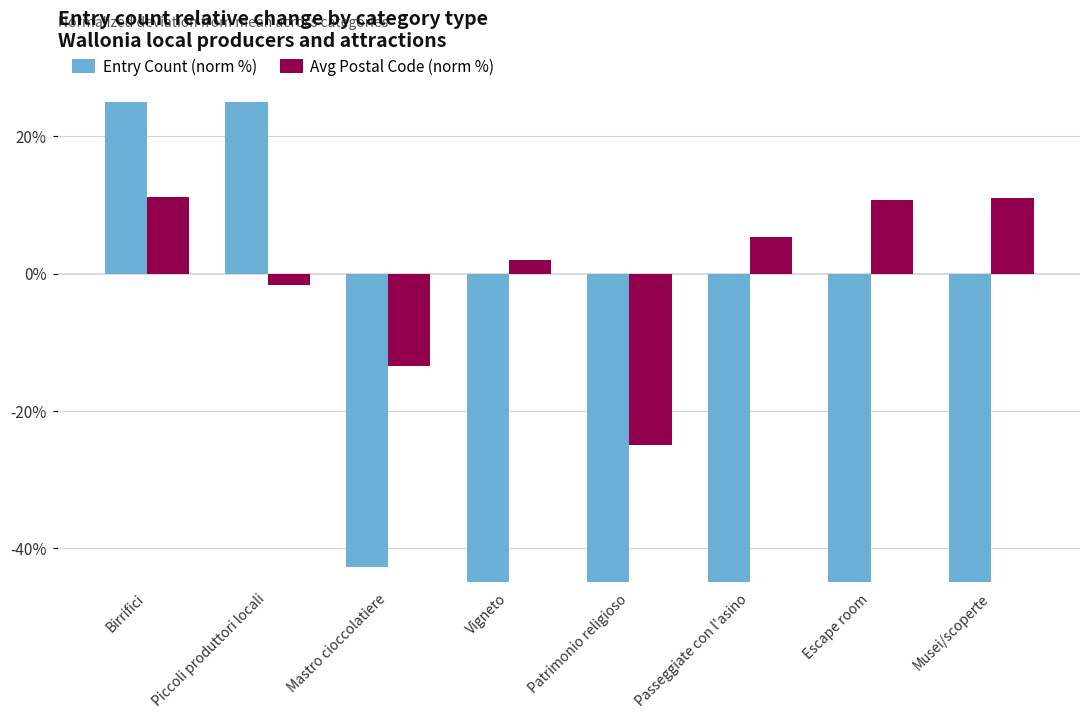

What is the difference between the maximum and minimum values in the Avg Postal Code (norm %) series?

36.1